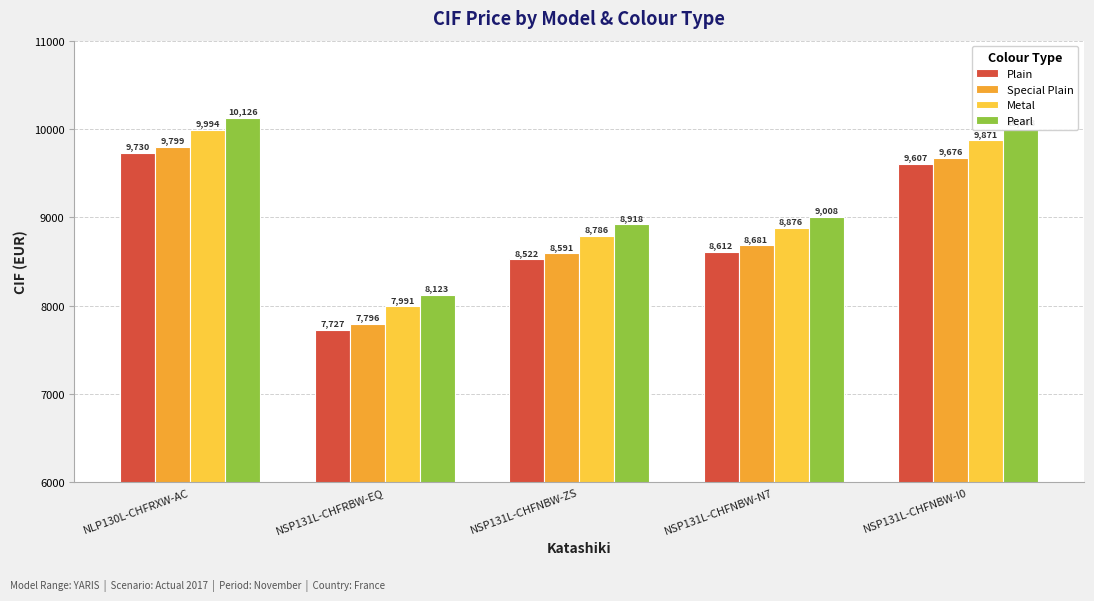

How many values in the Special Plain series are below 8681?

2